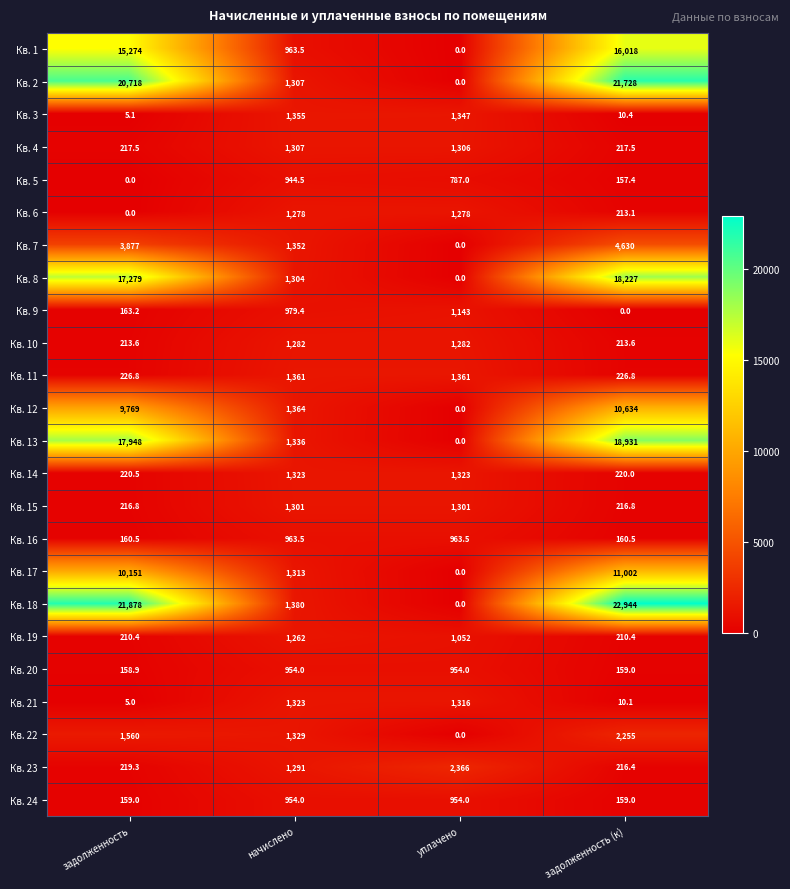

Rank the categories by Кв. 13 value from lowest to highest.

уплачено, начислено, задолженность, задолженность (к)